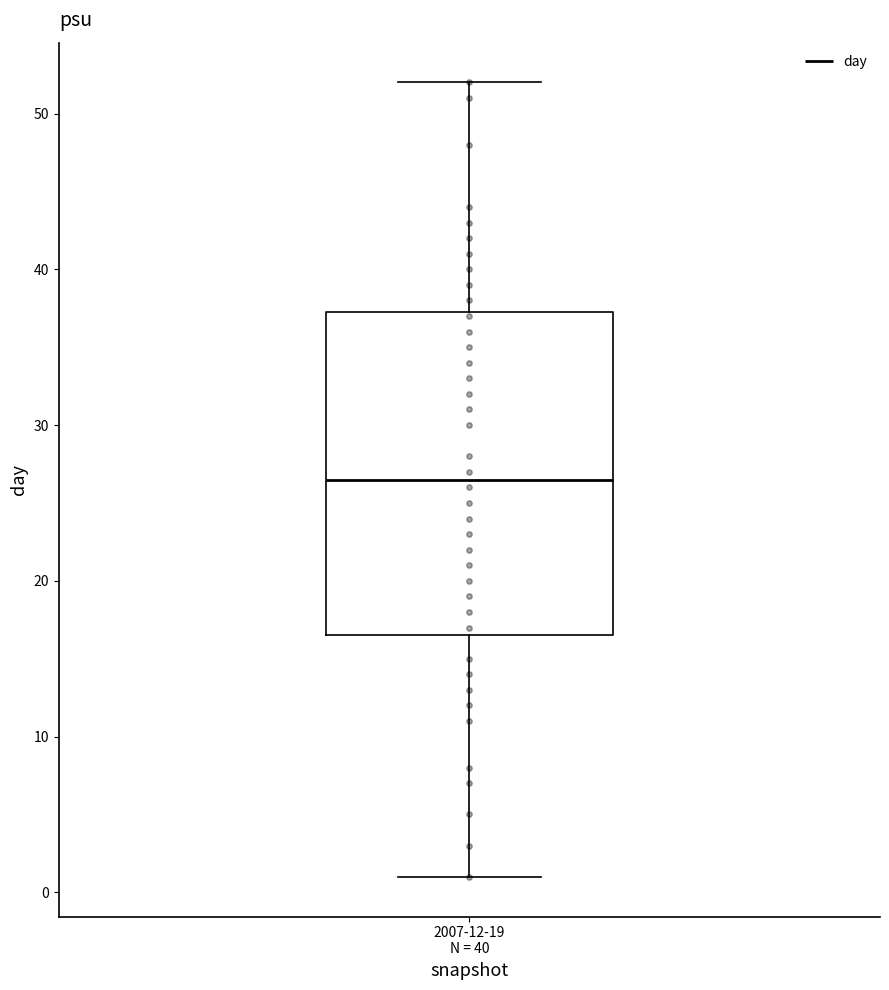

Where is the lower edge of the box for 2007-12-19 N = 40 on the y-axis? The values are not printed on the chart, so give them approximately, as read against the axis.

17